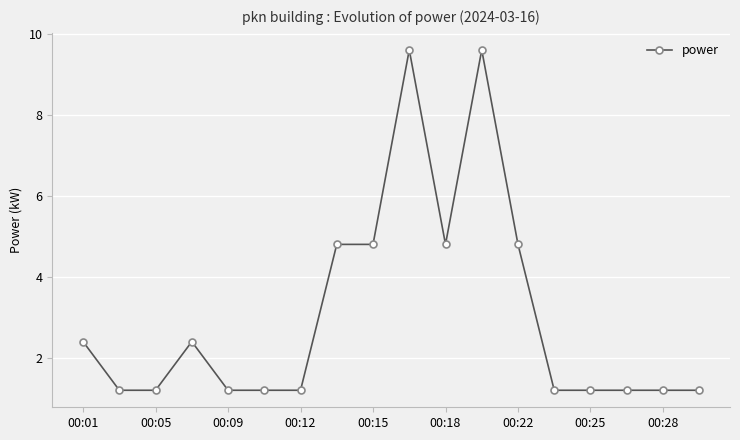

What is the value of the 11th point from the left?

4.8